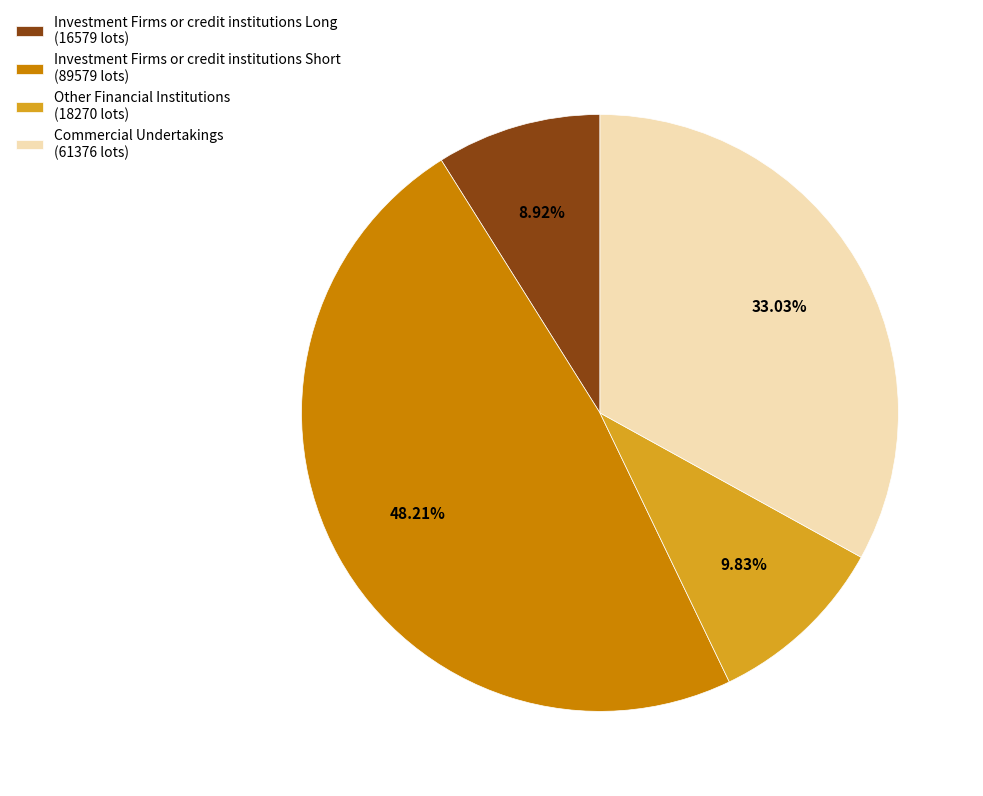

Is the sum of Investment Firms or credit institutions Short (89579 lots) and Commercial Undertakings (61376 lots) greater than half?

Yes